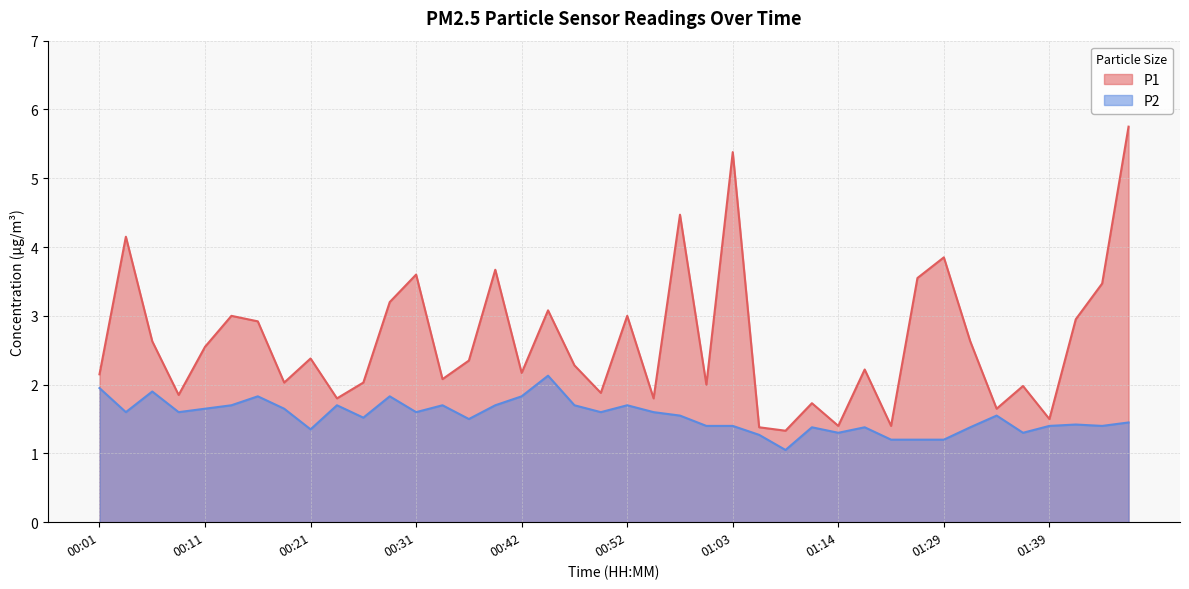

What is the sum of the P2 values at 01:05 and 00:11?

2.9